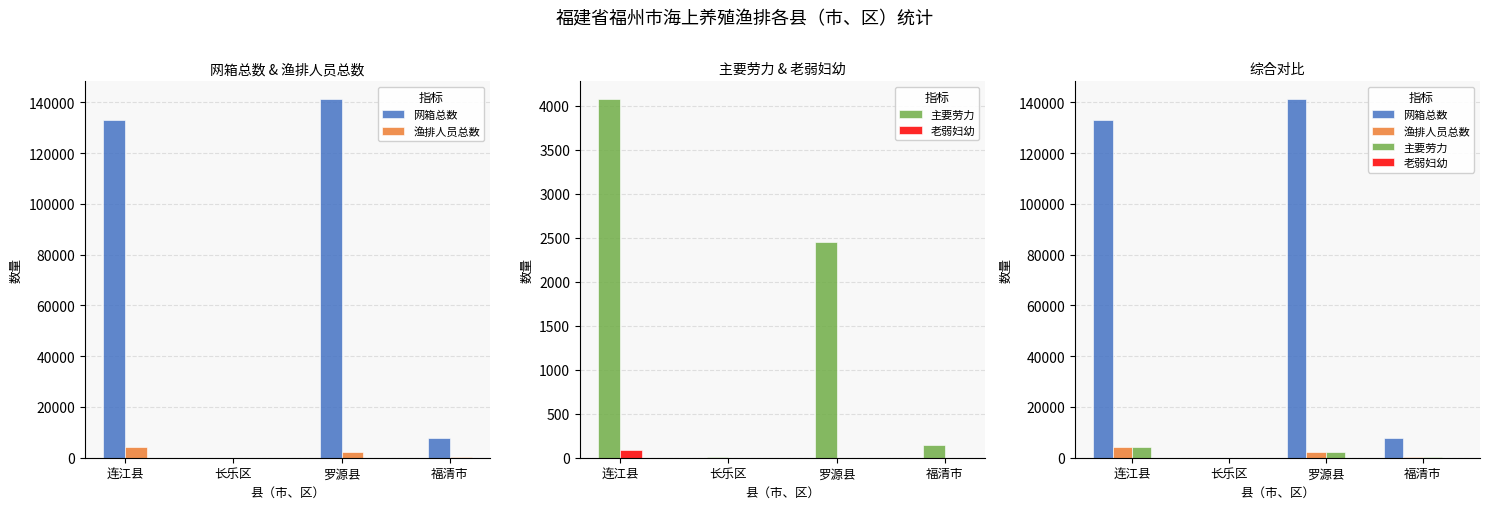

Is it true that 主要劳力 equals 4255 at 罗源县?

False